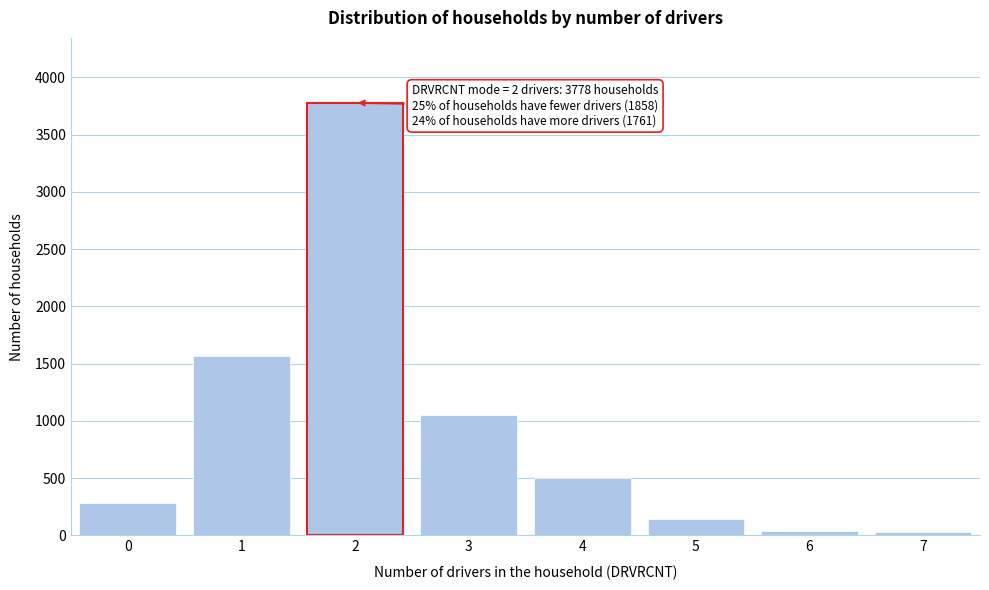

What is the greatest value displayed?

3778